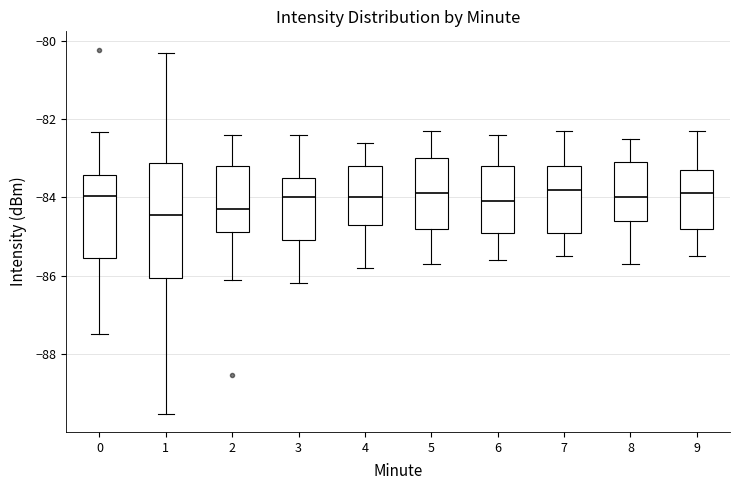

Reading left to right, read every box against the y-axis: the position of its median line, the range the box covers, and the ends of its whiskers. The values are not printed on the chart, so give them approximately, as read against the axis.

0: median -84.0, box -85.6 to -83.4, whiskers -87.4 to -82.4
1: median -84.4, box -86.0 to -83.2, whiskers -89.6 to -80.2
2: median -84.2, box -84.8 to -83.2, whiskers -86.0 to -82.4
3: median -84.0, box -85.0 to -83.4, whiskers -86.2 to -82.4
4: median -84.0, box -84.6 to -83.2, whiskers -85.8 to -82.6
5: median -83.8, box -84.8 to -83.0, whiskers -85.6 to -82.2
6: median -84.0, box -84.8 to -83.2, whiskers -85.6 to -82.4
7: median -83.8, box -84.8 to -83.2, whiskers -85.4 to -82.2
8: median -84.0, box -84.6 to -83.0, whiskers -85.6 to -82.4
9: median -83.8, box -84.8 to -83.2, whiskers -85.4 to -82.2